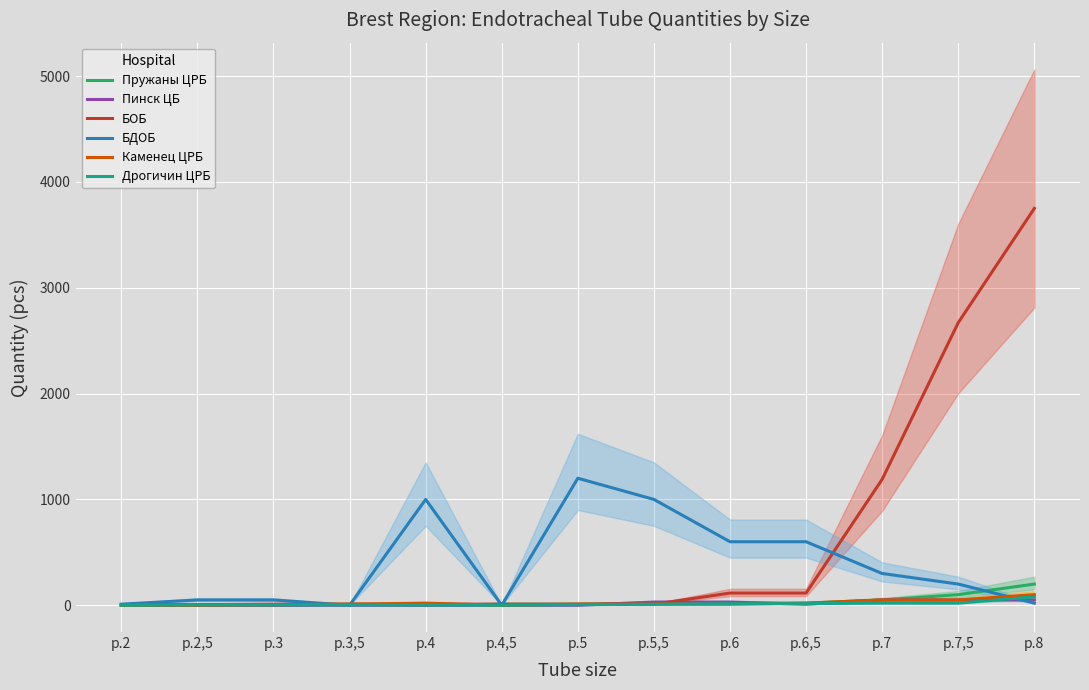

What is the total value across all series at р.7,5?

3090